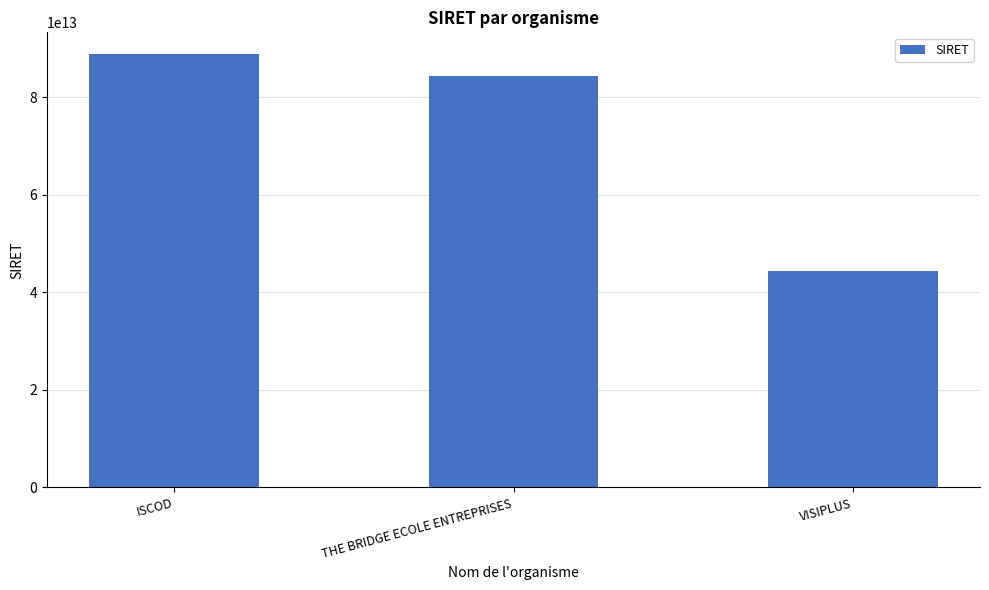

What is the label of the 1st bar from the left?

ISCOD